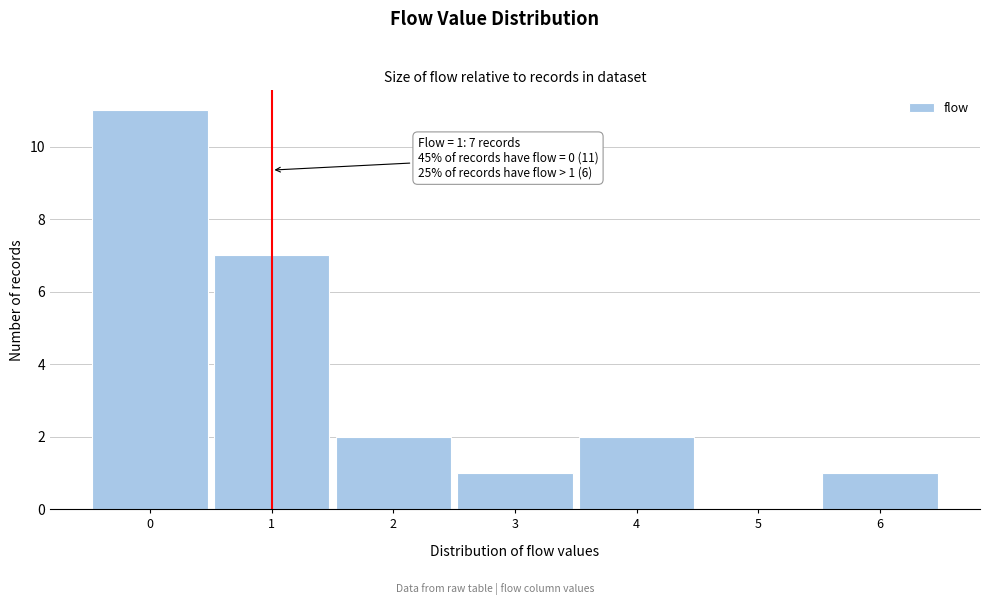

Which range on the x-axis has the tallest bar?

-0.5 to 0.5